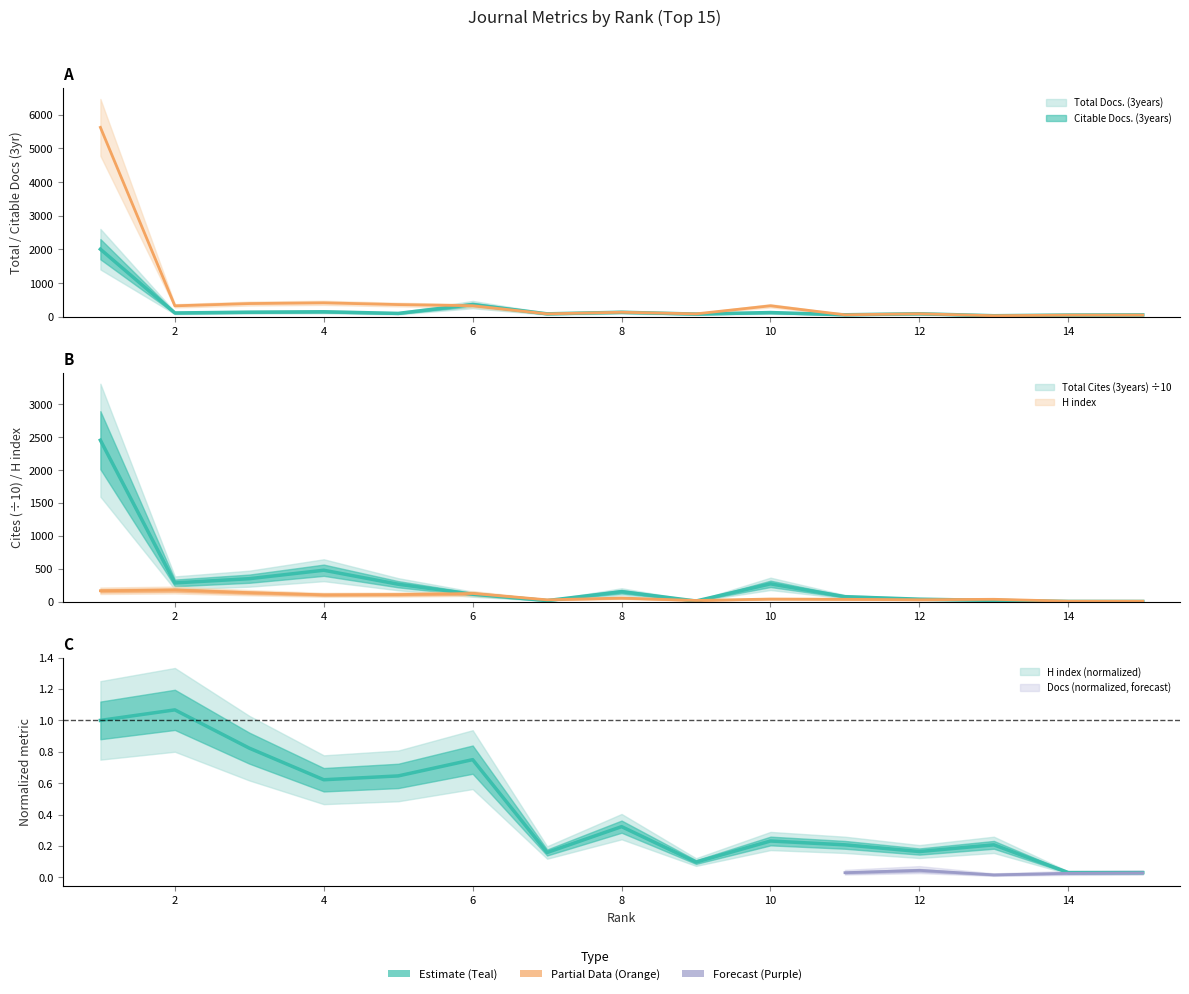

Reading right to left, transcribe all the data shown in this chart.

Total Docs. (3years): 57.0	52.0	32.0	90.0	60.0	126.0	81.0	135.0	88.0	363.0	101.0	149.0	137.0	114.0	2008.0
Citable Docs. (3years): 52.0	50.0	32.0	90.0	59.0	327.0	87.0	135.0	87.0	329.0	363.0	415.0	393.0	326.0	5627.0
Total Cites (3years): 0.9	1.3	17.4	35.8	73.7	269.2	8.1	149.9	14.4	111.3	263.4	476.5	347.8	283.3	2455.8
H index: 5.0	5.0	34.0	27.0	34.0	38.0	16.0	53.0	26.0	123.0	106.0	102.0	135.0	175.0	164.0